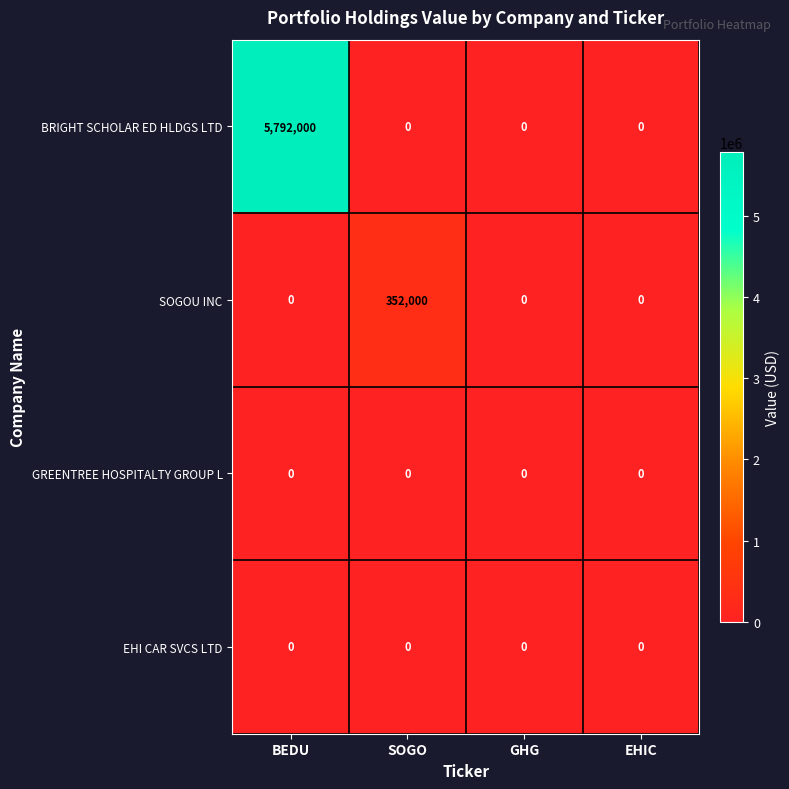

At which category is the sum across all series the highest?

BEDU